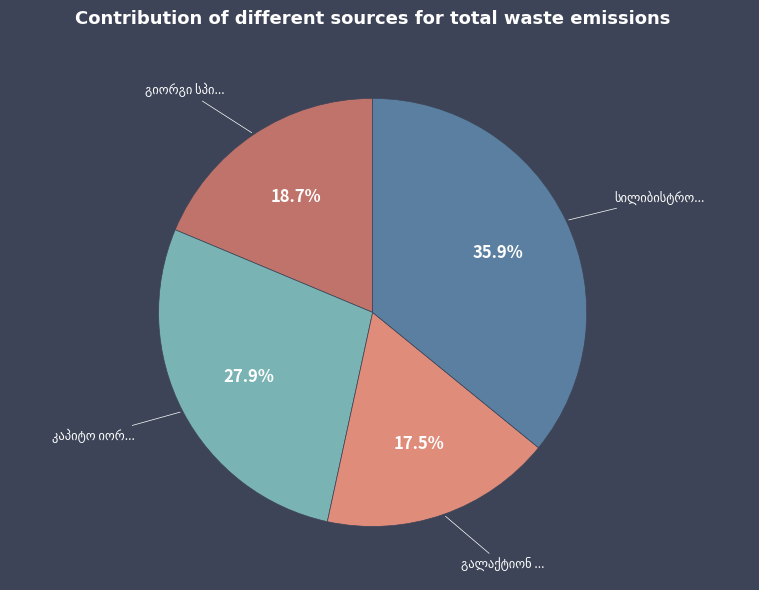

Does any single category account for the majority?

No